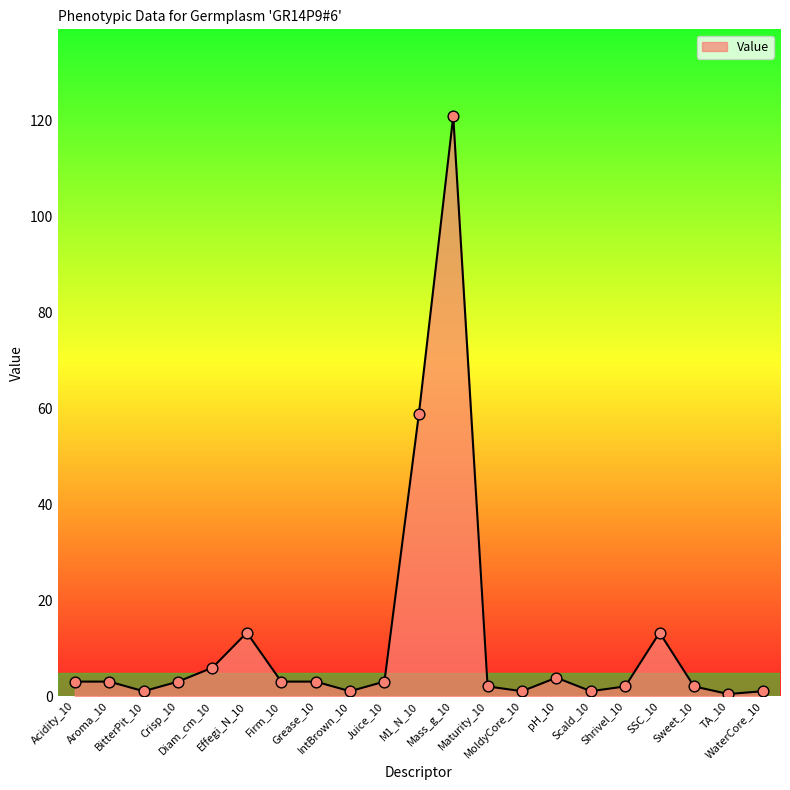

What is the ratio of the value at Shrivel_10 to the value at WaterCore_10?

2.0